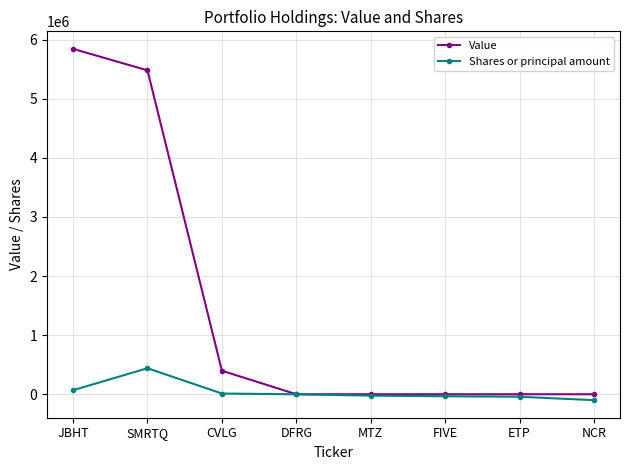

Between JBHT and DFRG, which series saw the biggest shift?

Value